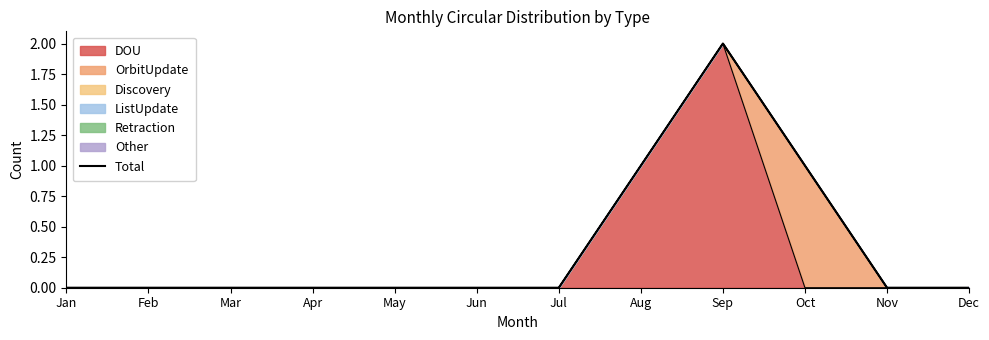

Which category has the highest value in the DOU series?

Sep